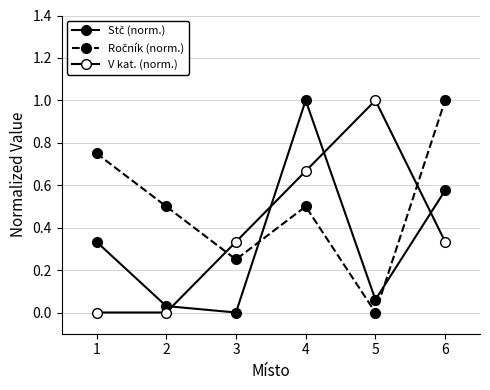

How many series are shown in this chart?

3